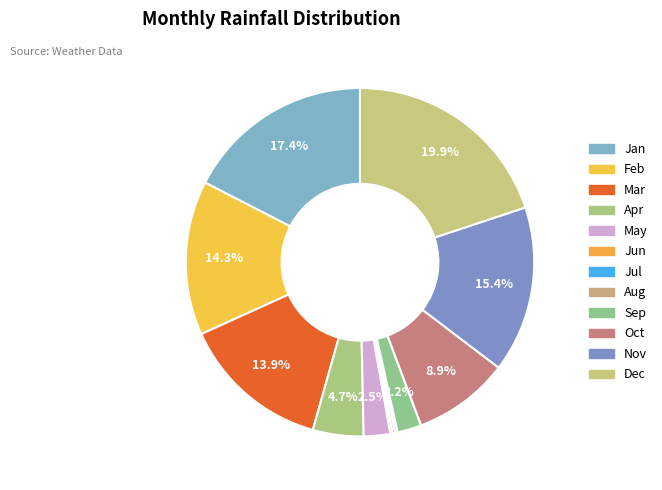

Which category has the biggest portion of the pie?

Dec